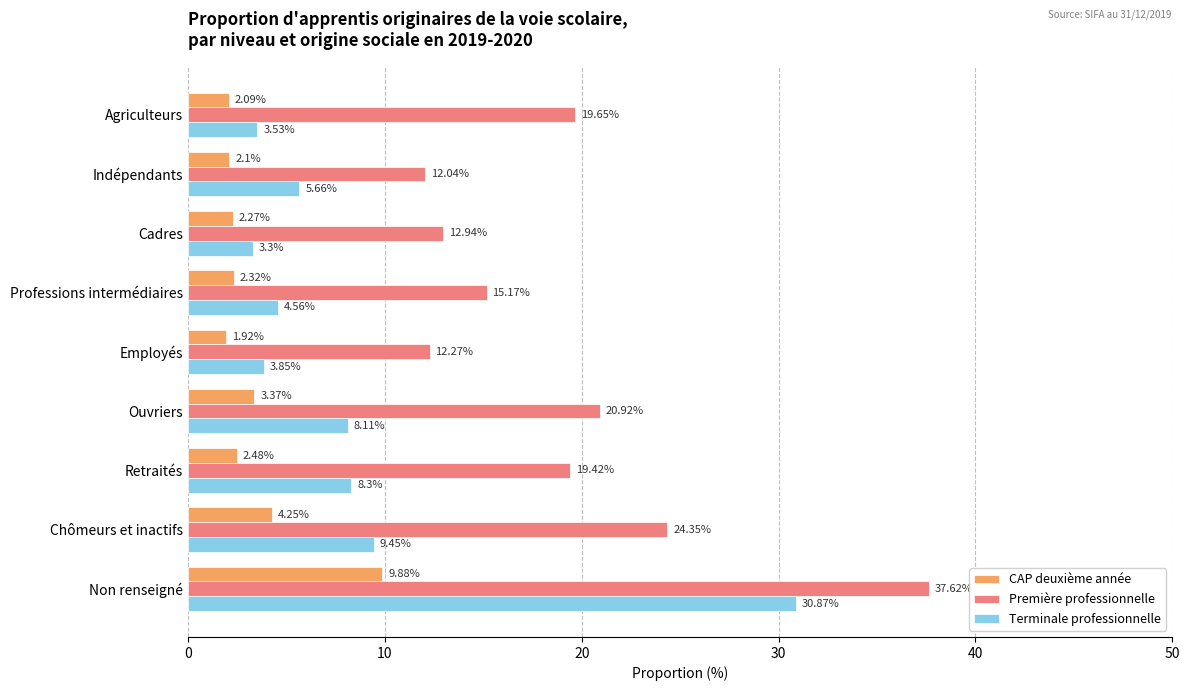

Rank the categories by Première professionnelle value from highest to lowest.

Non renseigné, Chômeurs et inactifs, Ouvriers, Agriculteurs, Retraités, Professions intermédiaires, Cadres, Employés, Indépendants